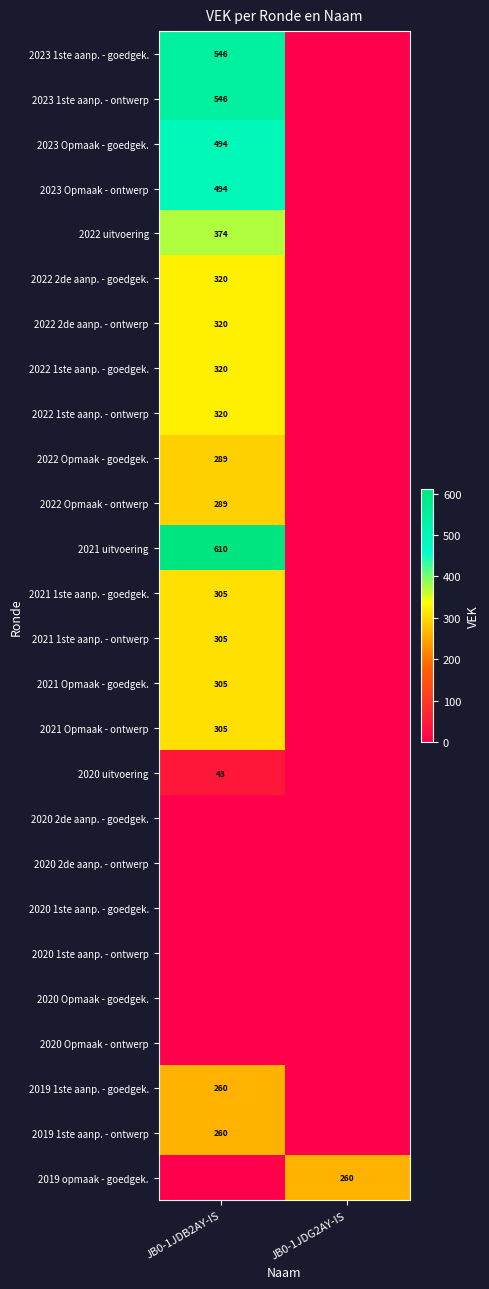

The value of 2023 1ste aanp. - goedgek. at JB0-1JDB2AY-IS is 546. True or false?

True